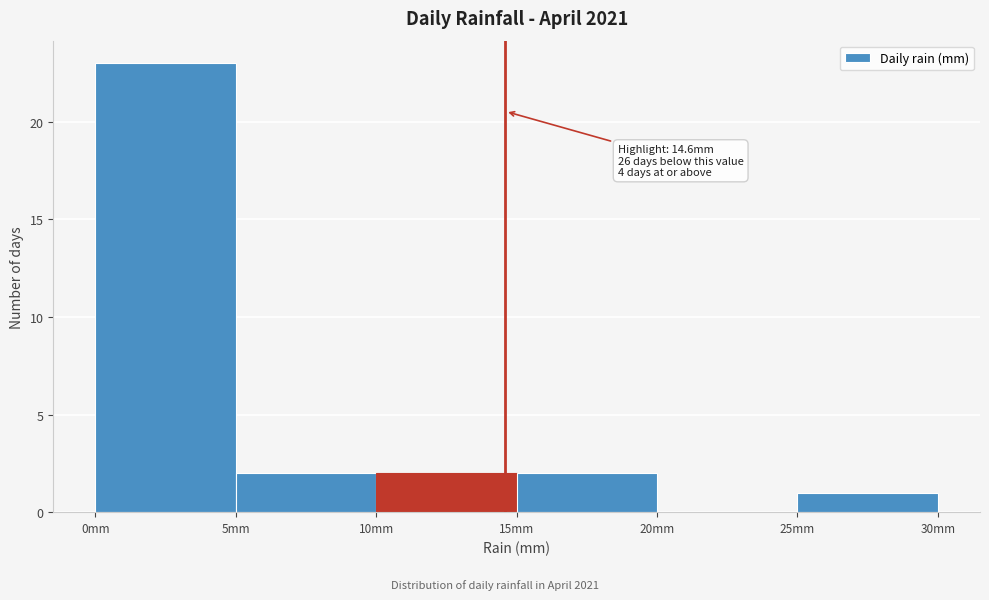

Which range on the x-axis has the tallest bar?

0 to 5